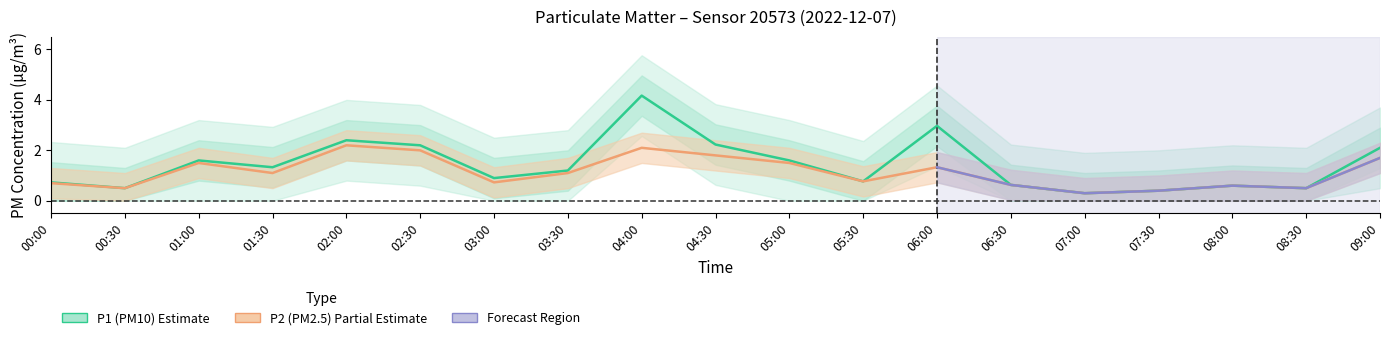

What value does the P1 (PM10) series have at 04:30?

2.2